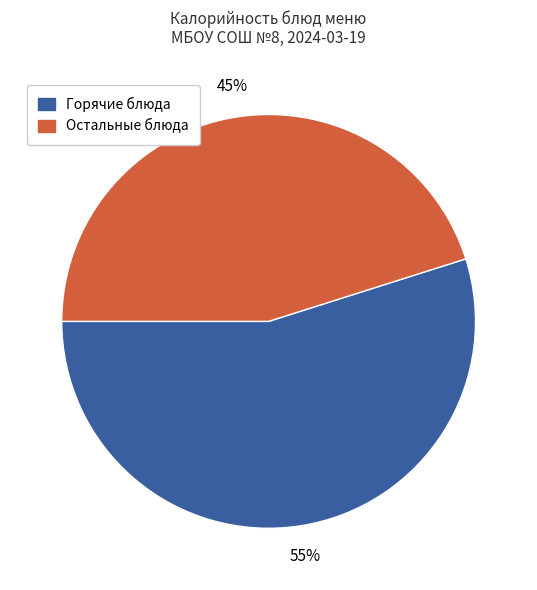

How many slices are in this pie chart?

2